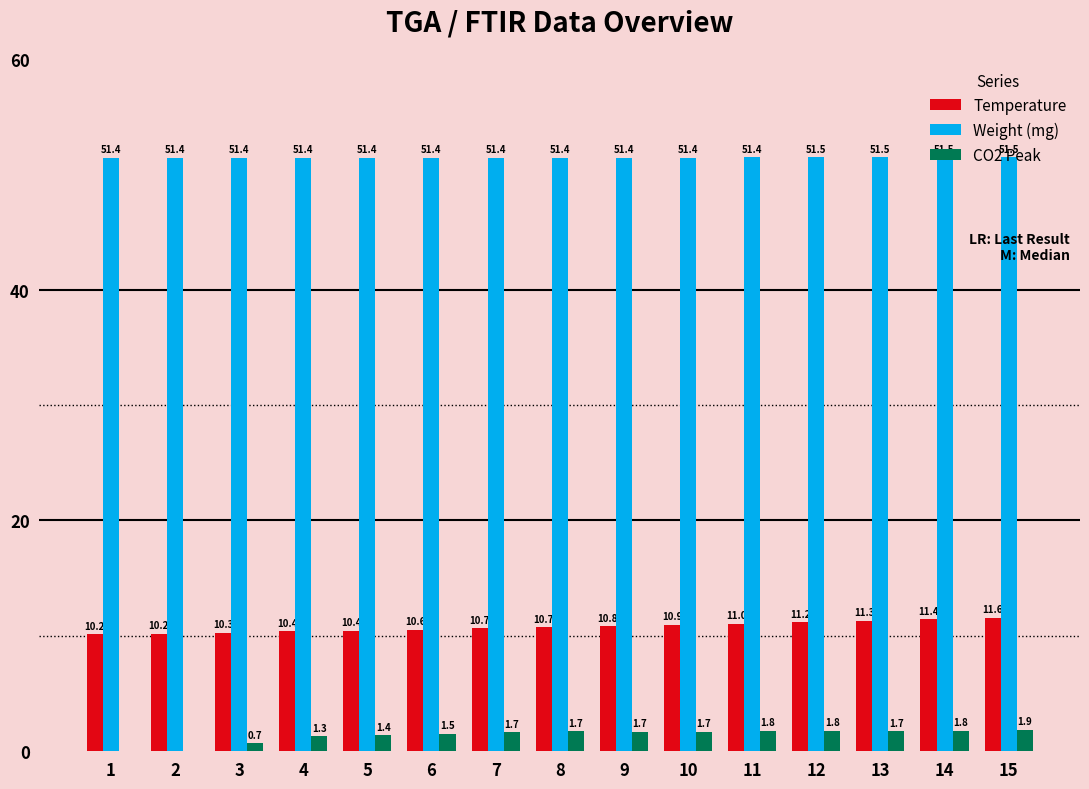

What are all the series names shown in the legend?

Temperature, Weight (mg), CO2 Peak